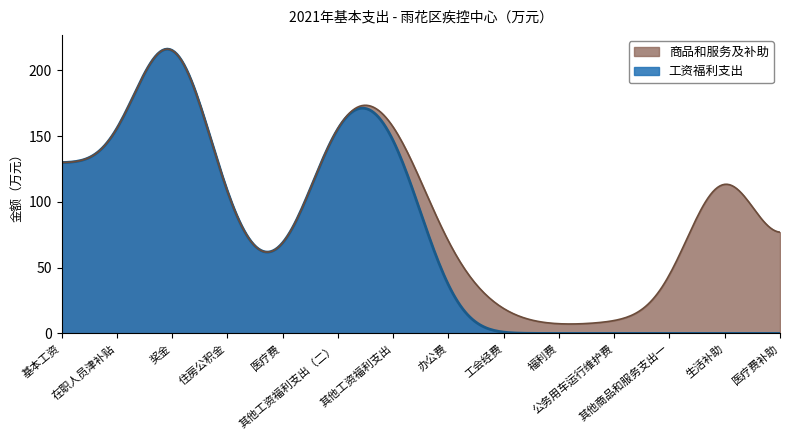

What is the total value across all series at 其他商品和服务支出一?

44.8